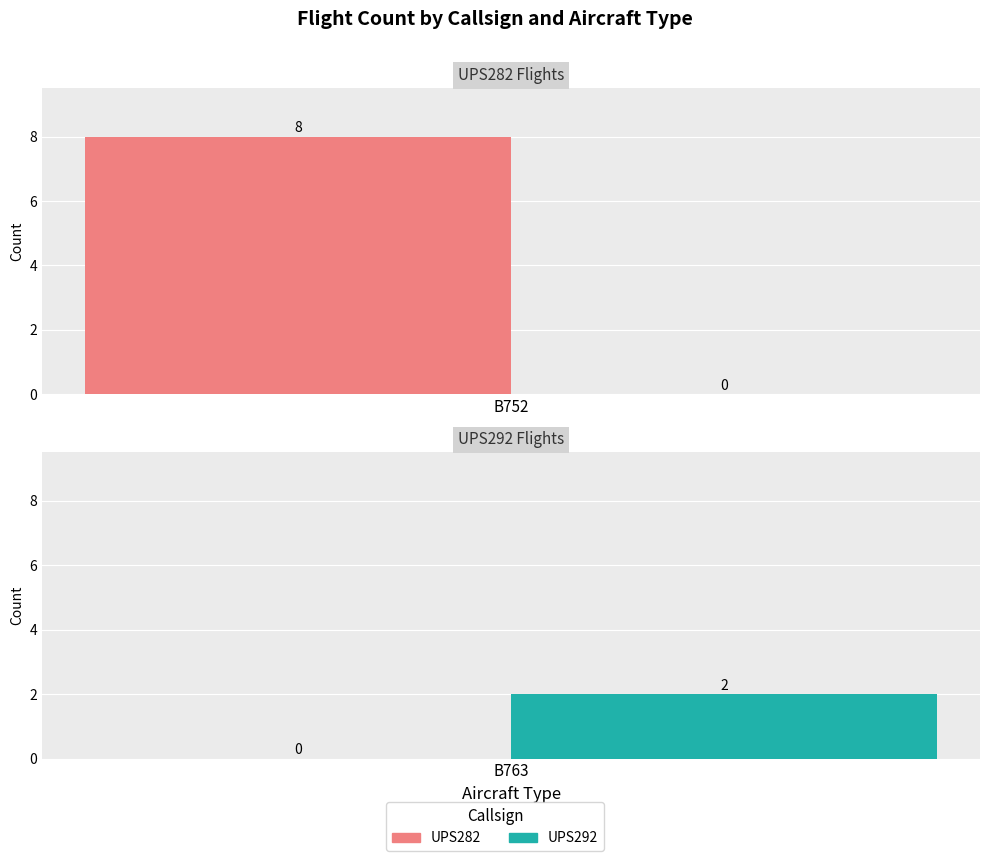

Which category has the highest value in the UPS282 series?

B752